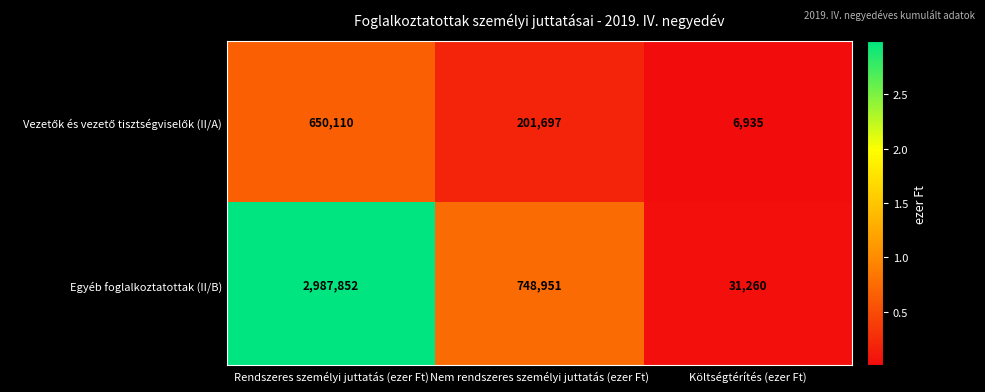

How many series are shown in this chart?

2